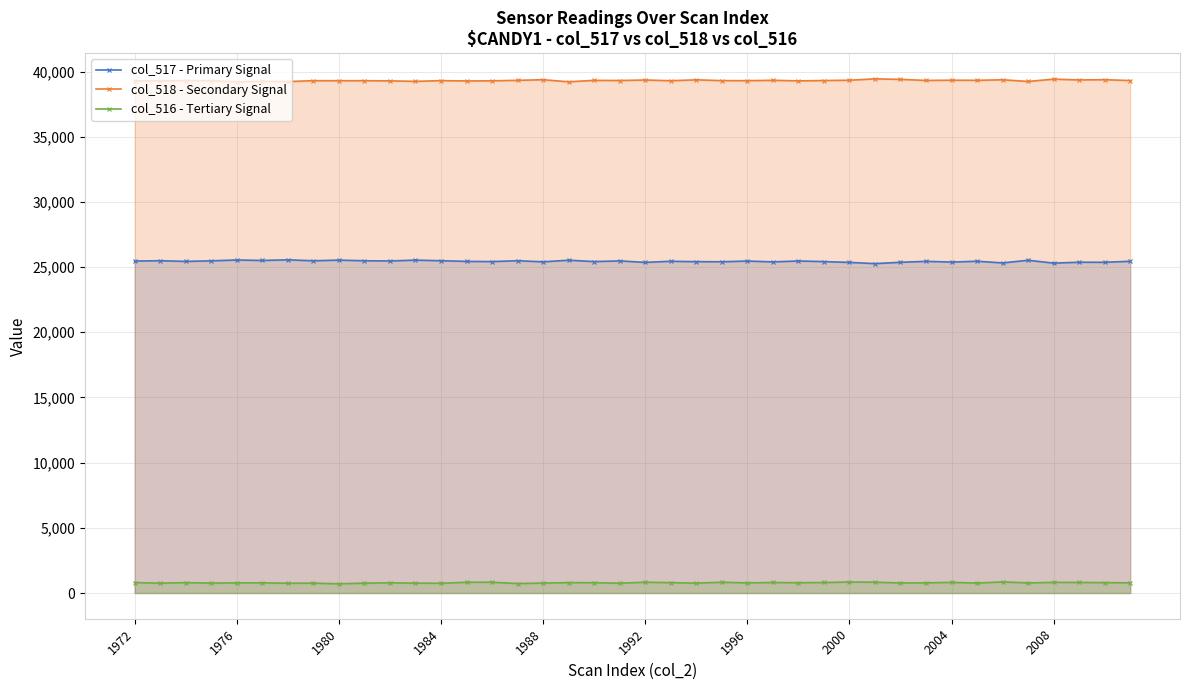

Where does the col_517 - Primary Signal series first go above 25445?

1972